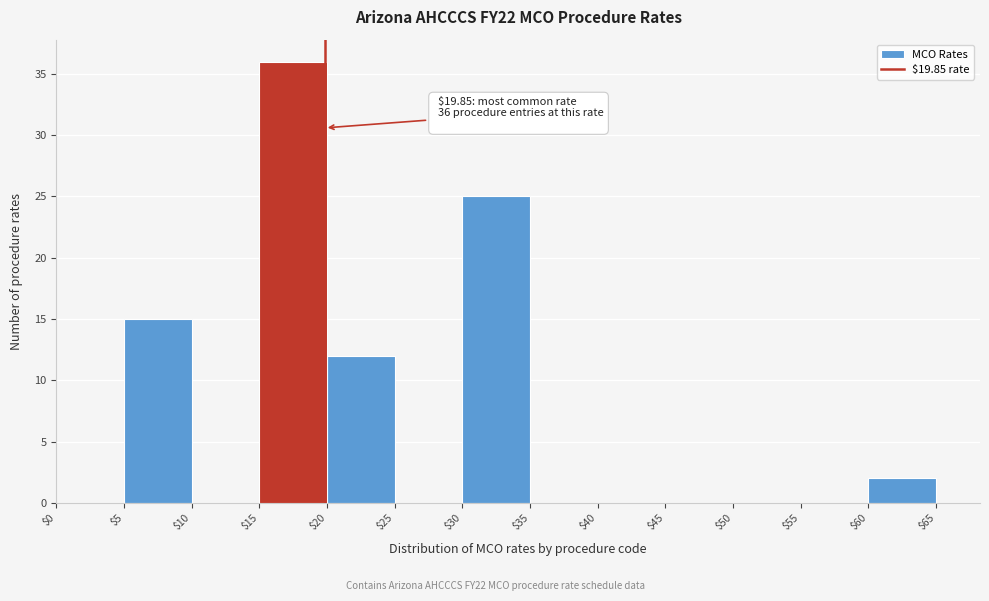

Which range on the x-axis has the tallest bar?

$15 to $20